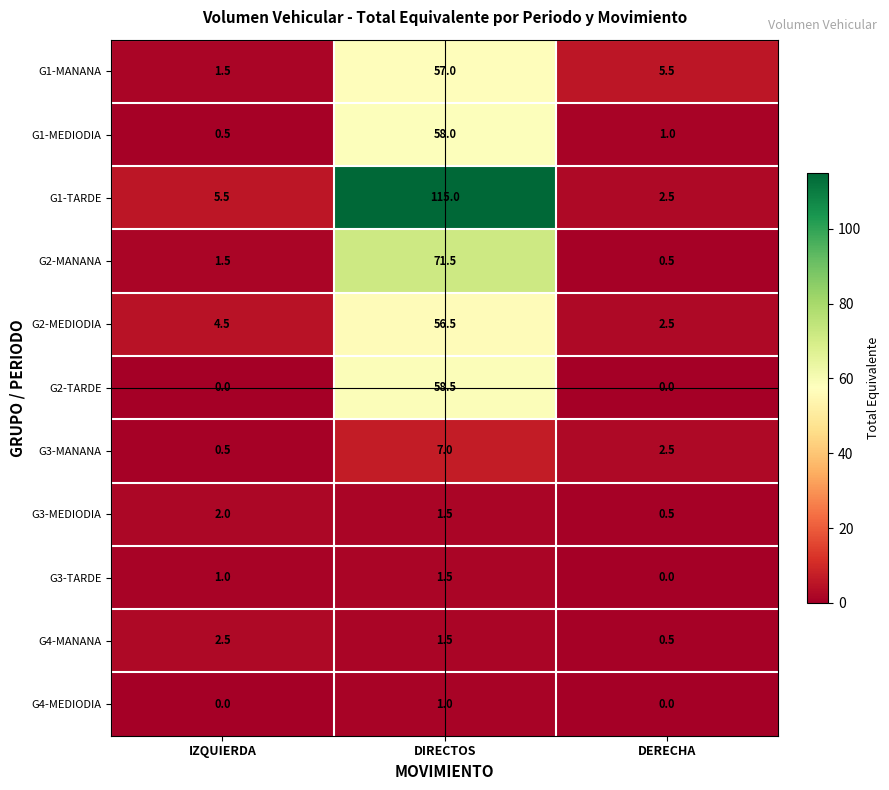

What is the average value of the G4-MEDIODIA series?

0.3